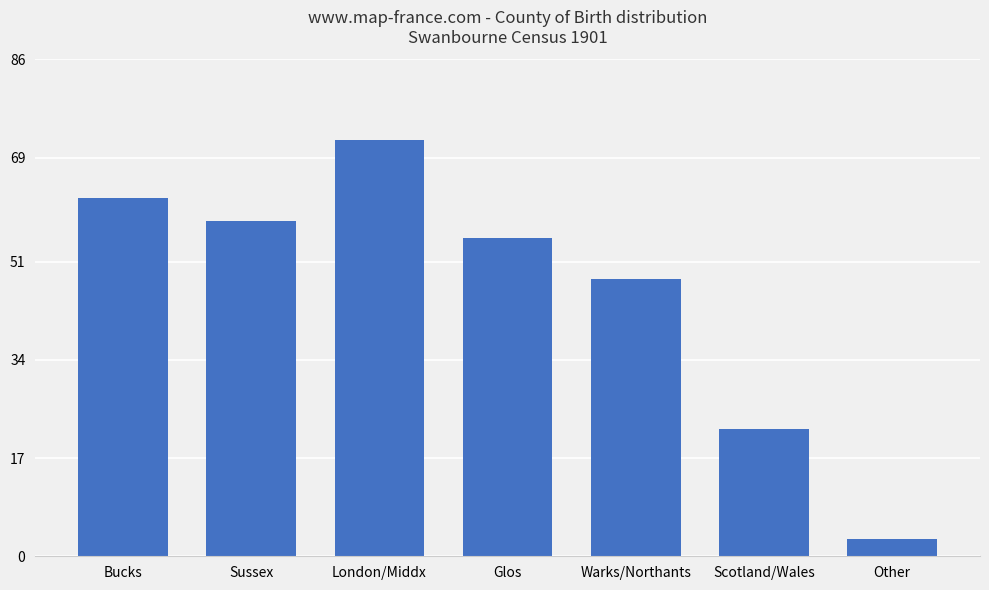

What is the average value?

46